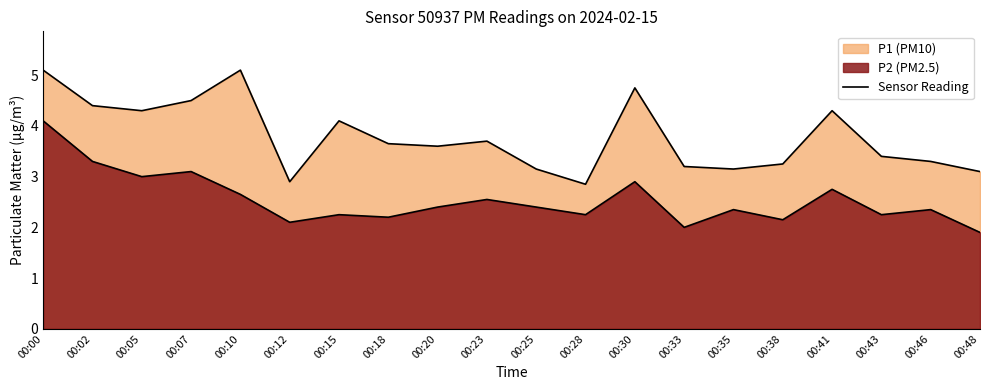

Reading left to right, transcribe all the data shown in this chart.

P1: 00:00=5.1	00:02=4.4	00:05=4.3	00:07=4.5	00:10=5.1	00:12=2.9	00:15=4.1	00:18=3.6	00:20=3.6	00:23=3.7	00:25=3.1	00:28=2.9	00:30=4.8	00:33=3.2	00:35=3.1	00:38=3.2	00:41=4.3	00:43=3.4	00:46=3.3	00:48=3.1
P2: 00:00=4.1	00:02=3.3	00:05=3.0	00:07=3.1	00:10=2.6	00:12=2.1	00:15=2.2	00:18=2.2	00:20=2.4	00:23=2.5	00:25=2.4	00:28=2.2	00:30=2.9	00:33=2.0	00:35=2.4	00:38=2.1	00:41=2.8	00:43=2.2	00:46=2.4	00:48=1.9